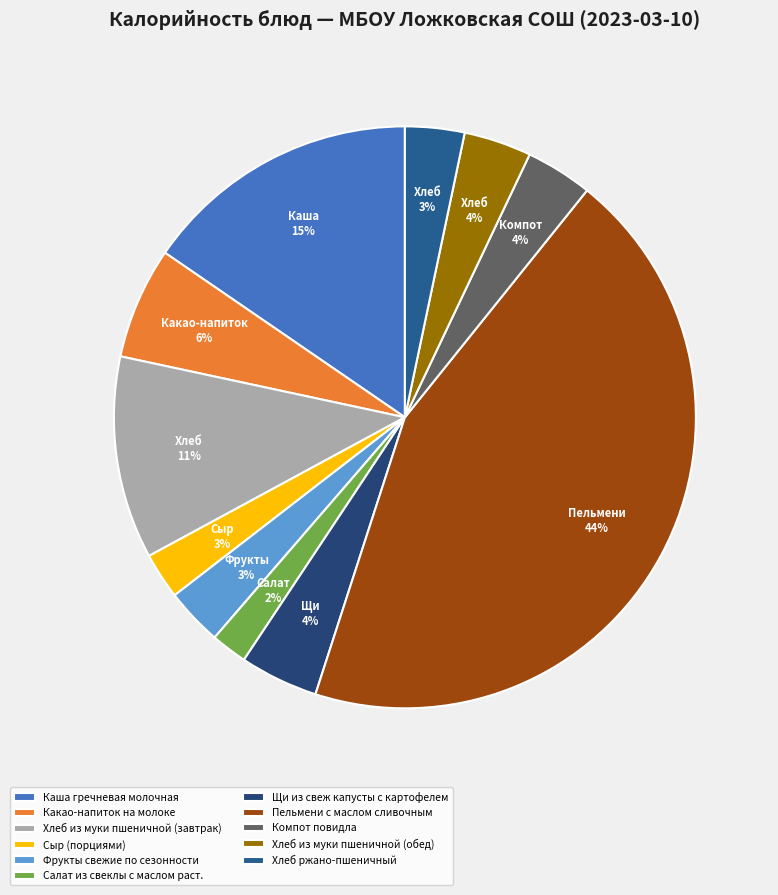

Approximately how many times larger is the value at Каша гречневая молочная compared to Сыр (порциями)?

6.0